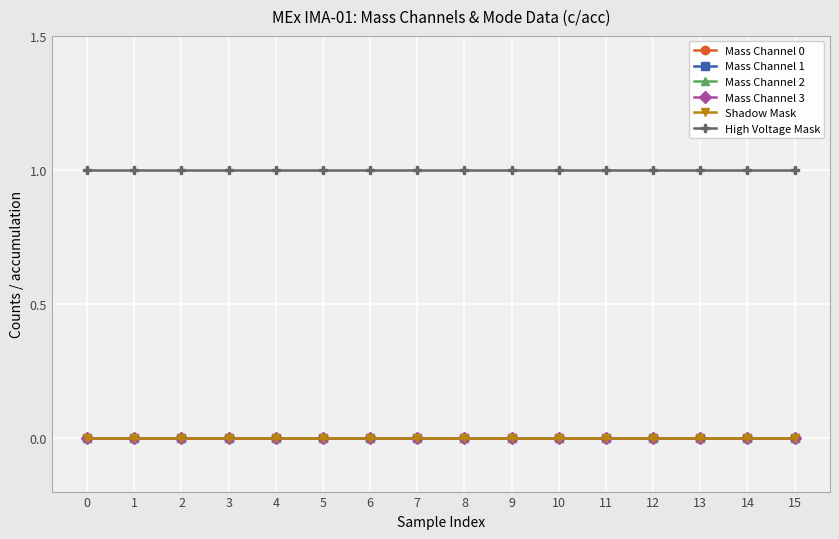

Is this an area chart (filled region under the line)?

No